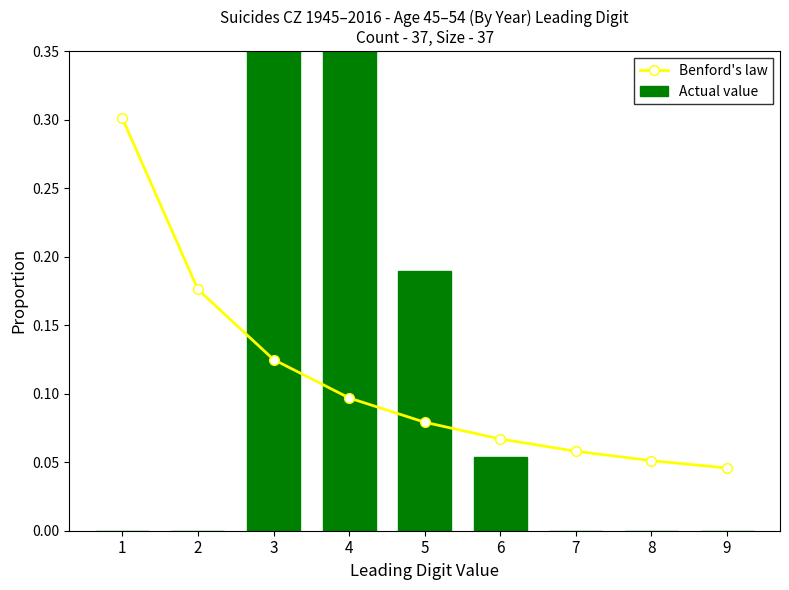

Which series has the widest spread of values?

Actual value